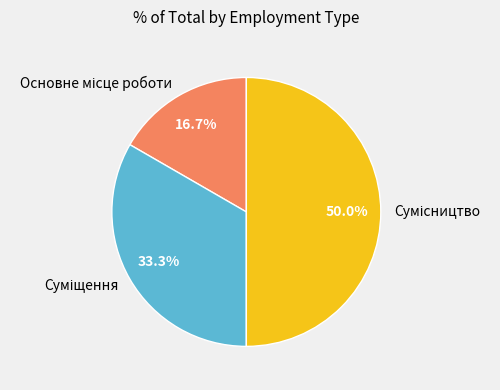

Combined, what portion of the pie is Основне місце роботи and Сумісництво?

66.7%